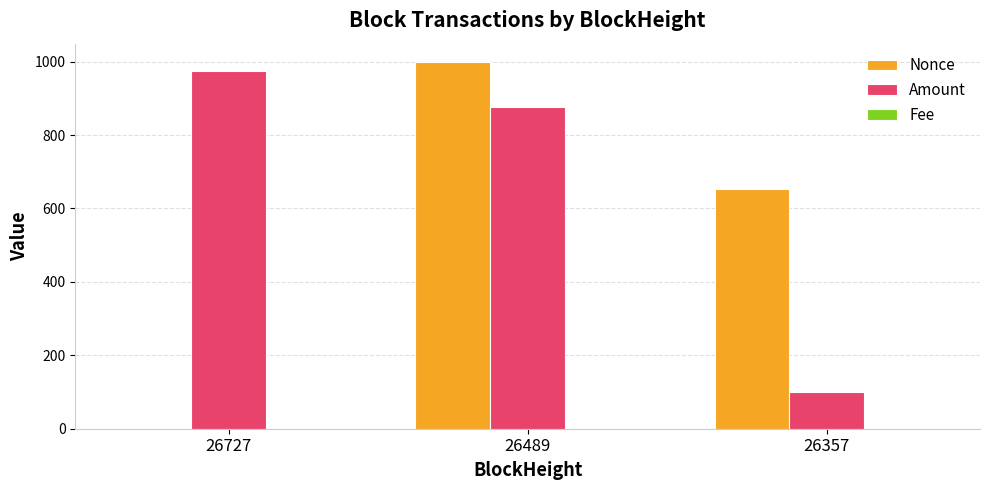

Which category has the highest value in the Nonce series?

26489